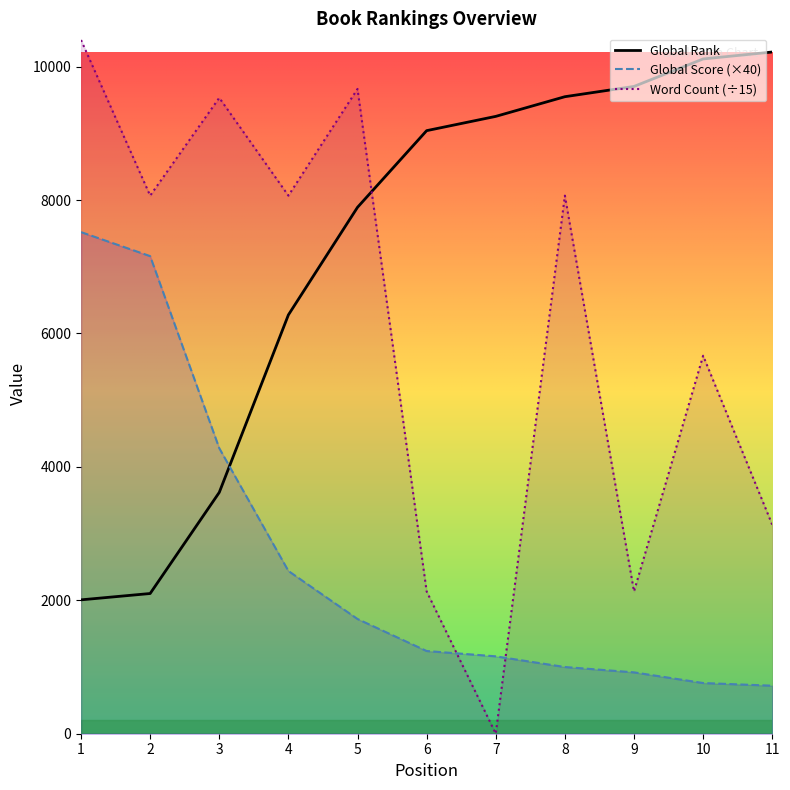

What is the value of the Word Count (÷15) point at the 4th from the left?

8066.7